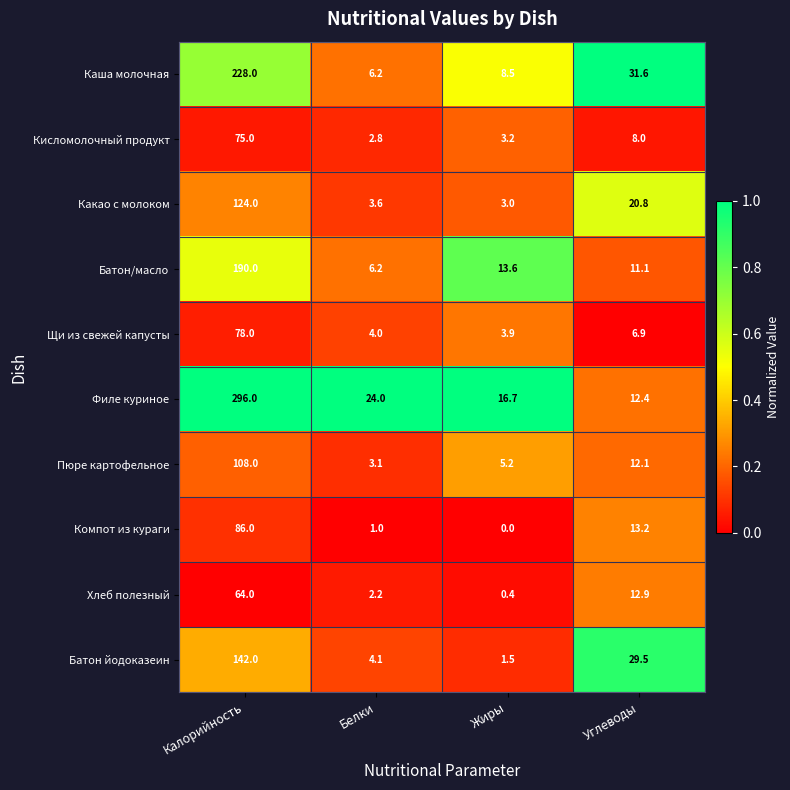

True or false: Филе куриное has a value of 296.0 at Калорийность.

True